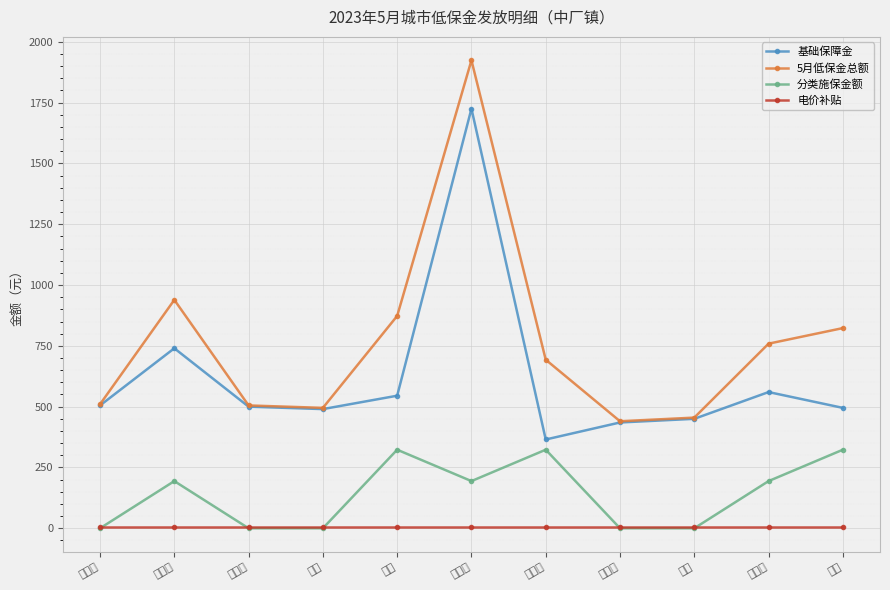

Reading right to left, extract all data points from this chart.

基础保障金: 495	560	450	435	365	1725	545	490	500	740	505
5月低保金总额: 823	759	455	440	693	1924	873	495	505	939	510
分类施保金额: 323	194	0	0	323	194	323	0	0	194	0
电价补贴: 5	5	5	5	5	5	5	5	5	5	5